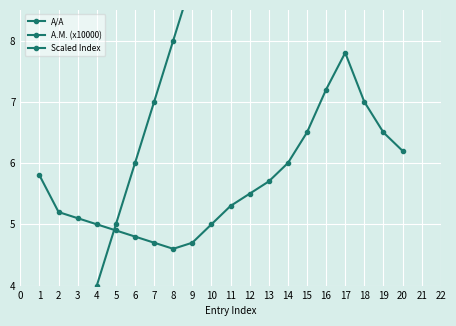

Reading left to right, transcribe all the data shown in this chart.

A/A: 1.0	2.0	3.0	4.0	5.0	6.0	7.0	8.0	9.0	10.0	11.0	12.0	13.0	14.0	15.0	16.0	17.0	18.0	19.0	20.0
A.M. (x10000): 2.3	2.6	2.7	2.9	2.9	3.0	3.0	3.1	3.1	3.1	3.1	3.1	3.1	3.1	3.1	3.1	3.1	3.1	3.1	3.2
Scaled Index: 5.8	5.2	5.1	5.0	4.9	4.8	4.7	4.6	4.7	5.0	5.3	5.5	5.7	6.0	6.5	7.2	7.8	7.0	6.5	6.2